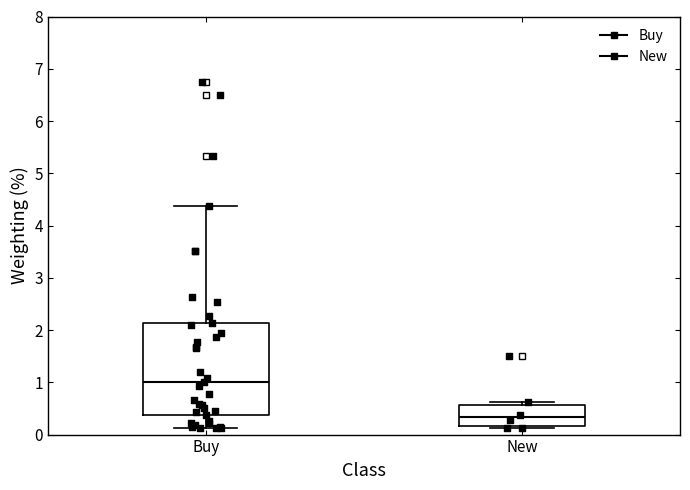

Which box has the lowest median line?

New